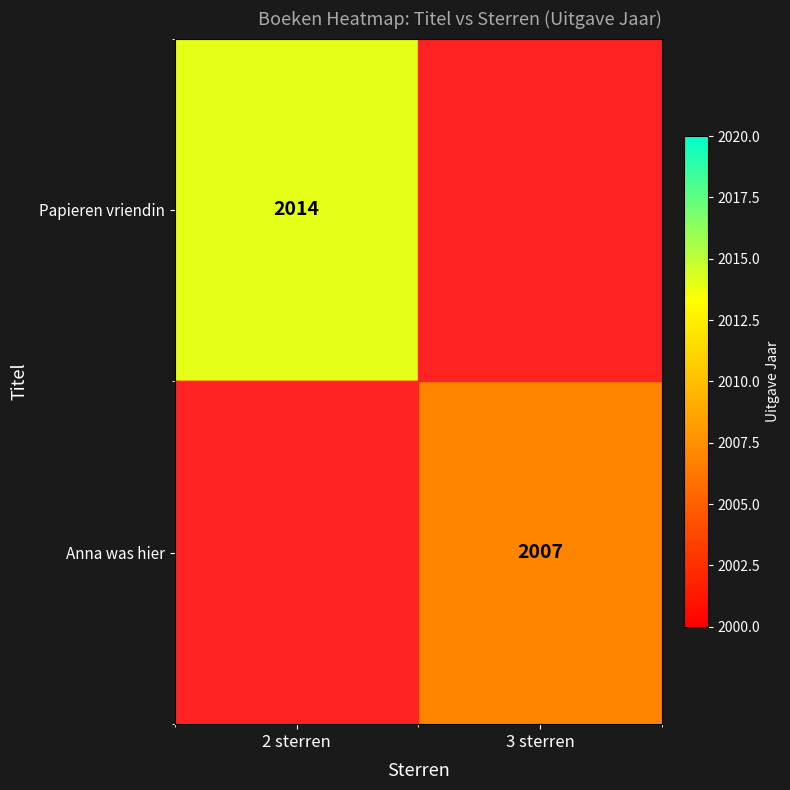

The Papieren vriendin series shows 1159 at 2 sterren. True or false?

False